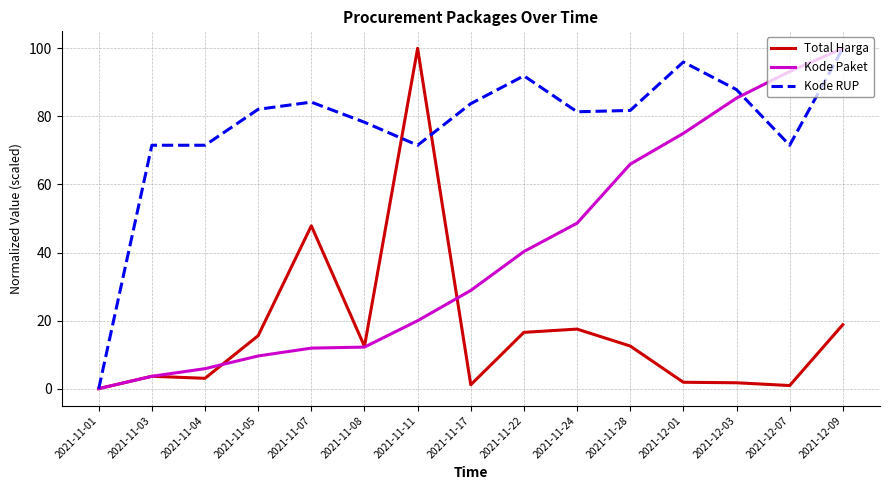

What are all the series names shown in the legend?

Total Harga, Kode Paket, Kode RUP